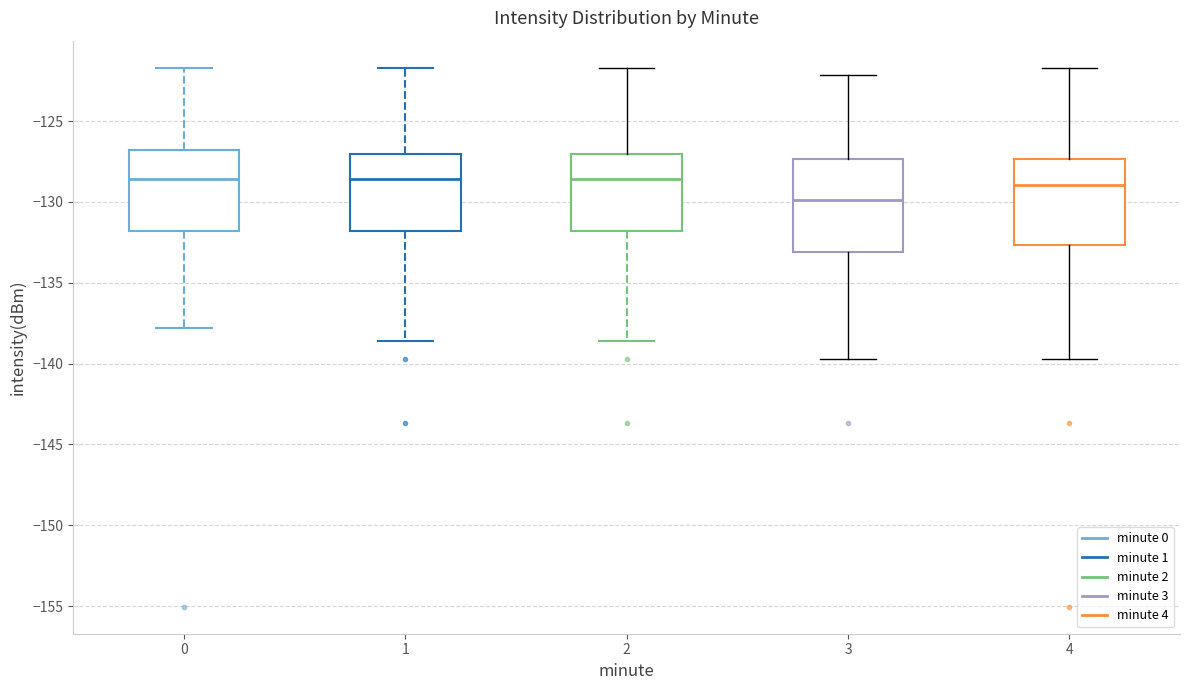

Reading left to right, transcribe this box plot: for each box, give where its median line is, the range the box spans, and where its two whiskers end, as read against the y-axis. The values are not printed on the chart, so give them approximately, as read against the axis.

0: median -128.5, box -132.0 to -127.0, whiskers -138.0 to -121.5
1: median -128.5, box -132.0 to -127.0, whiskers -138.5 to -121.5
2: median -128.5, box -132.0 to -127.0, whiskers -138.5 to -121.5
3: median -130.0, box -133.0 to -127.5, whiskers -139.5 to -122.0
4: median -129.0, box -132.5 to -127.5, whiskers -139.5 to -121.5